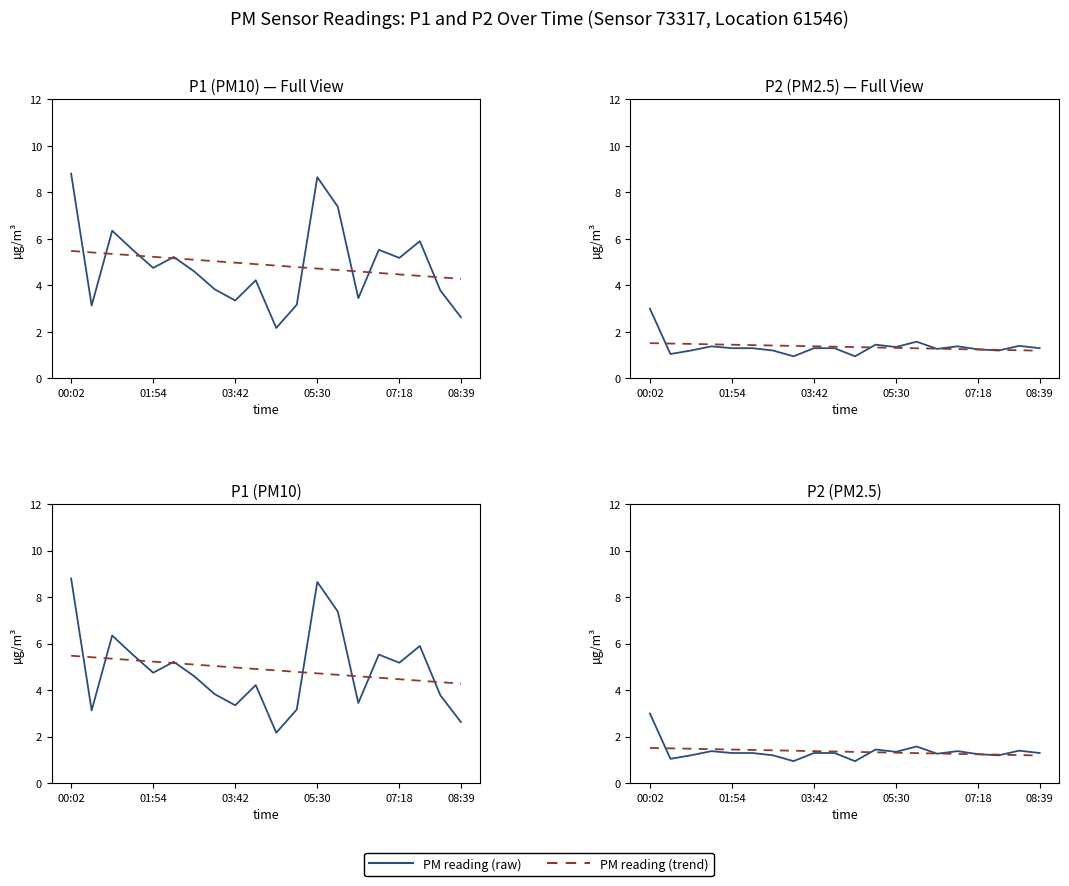

How many series are shown in this chart?

2